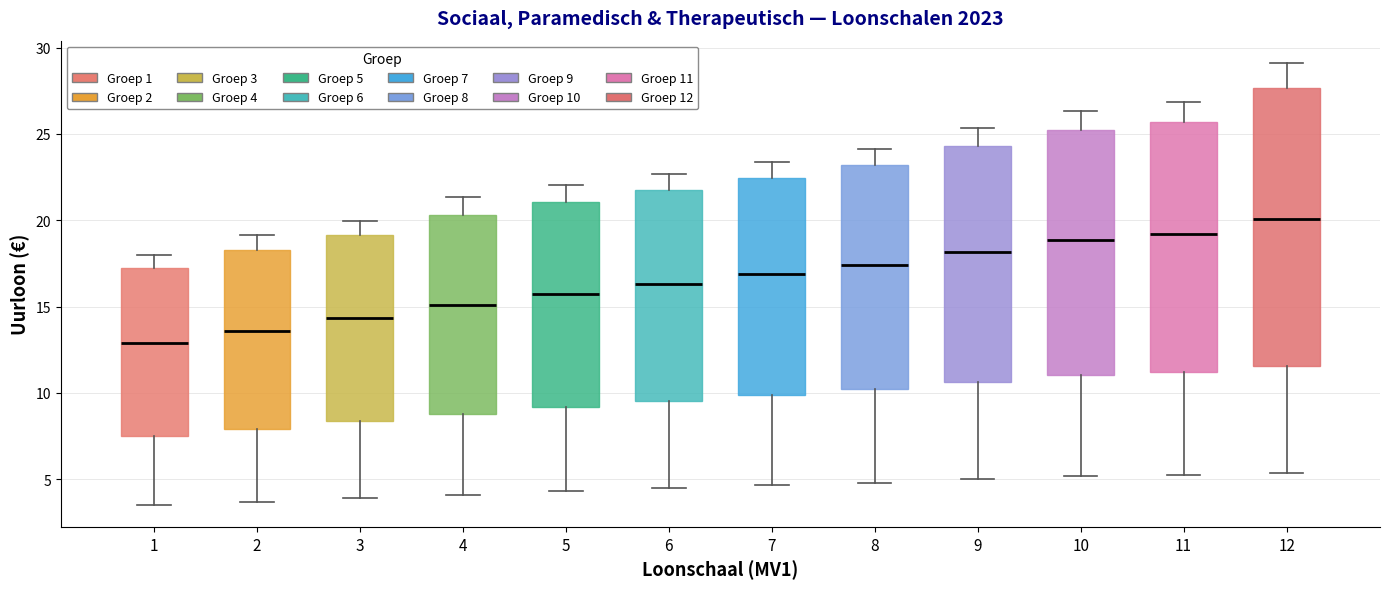

Which box's median line is the lowest?

1